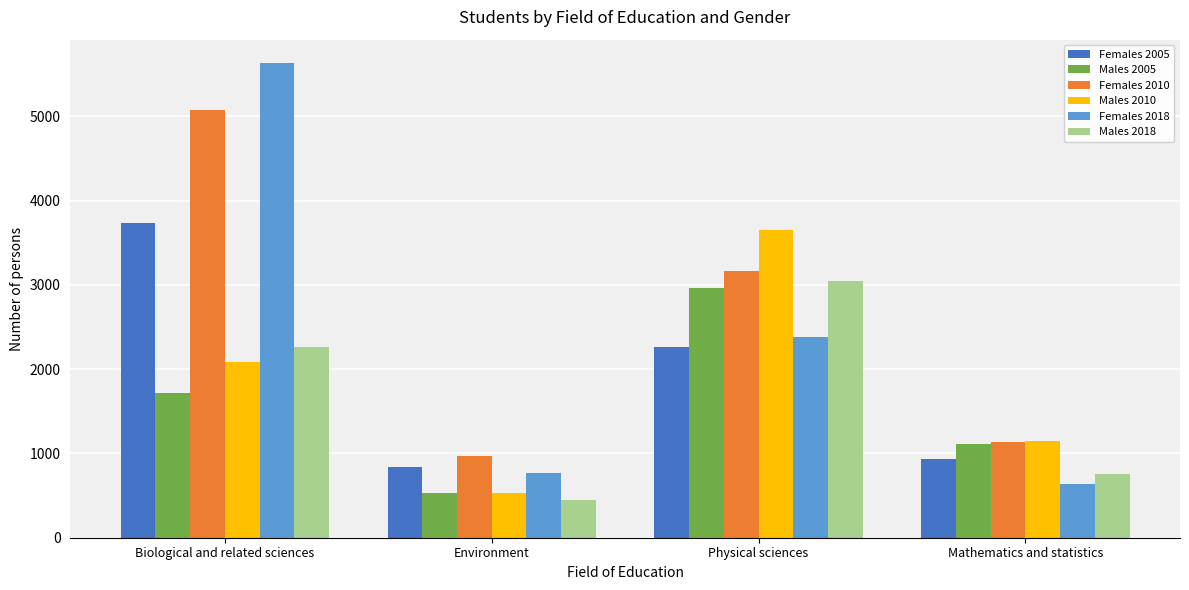

How many bars are there in total?

24